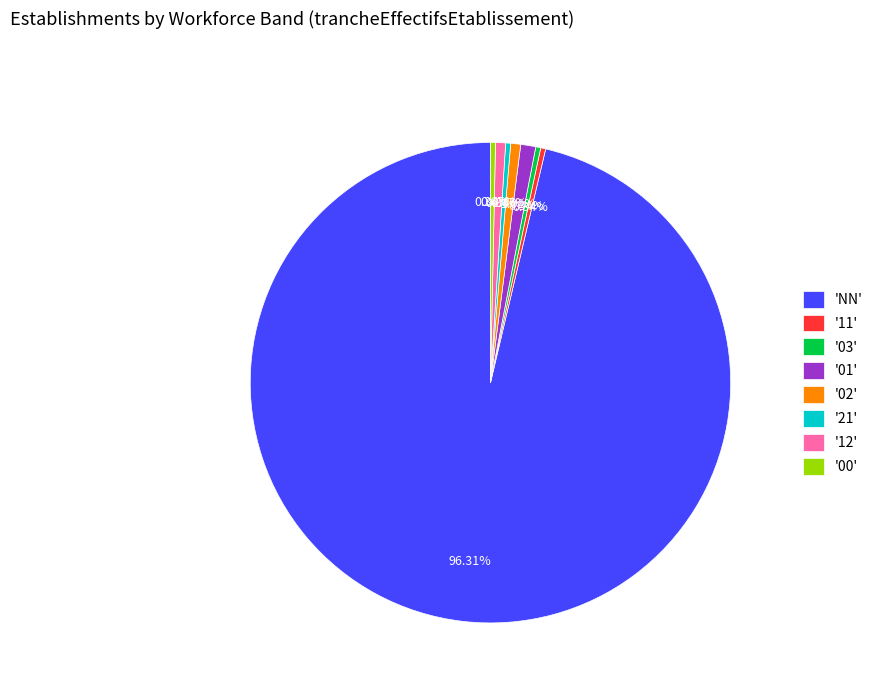

Count the number of slices in the pie.

8